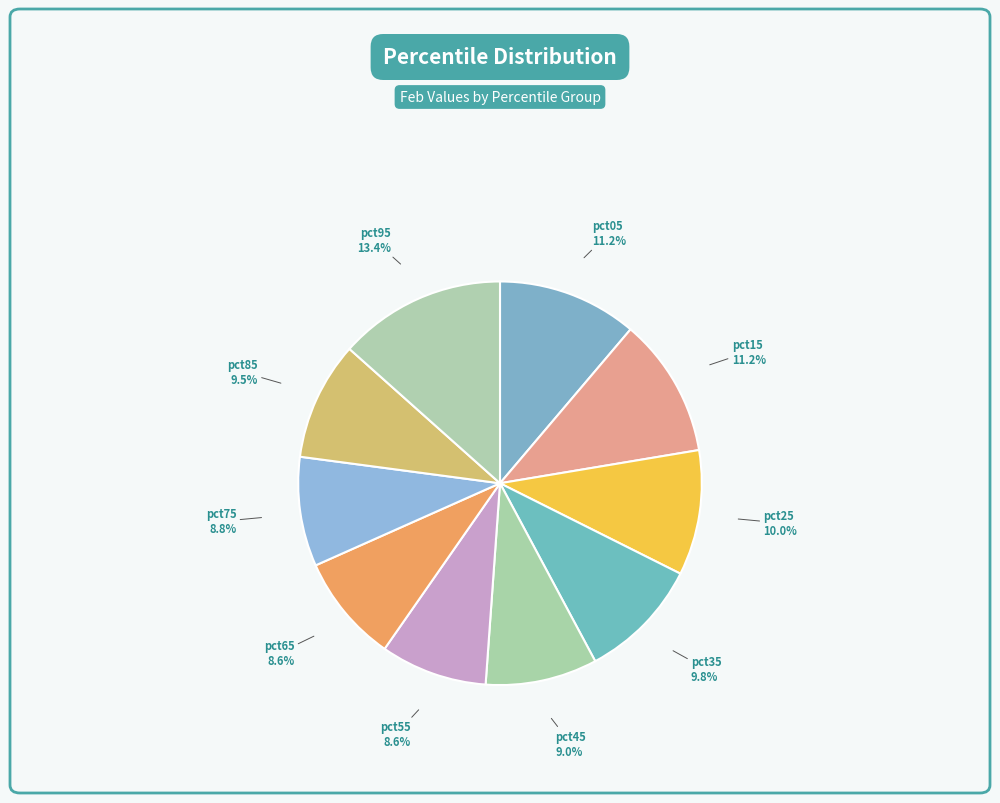

Which slice is the largest?

pct95